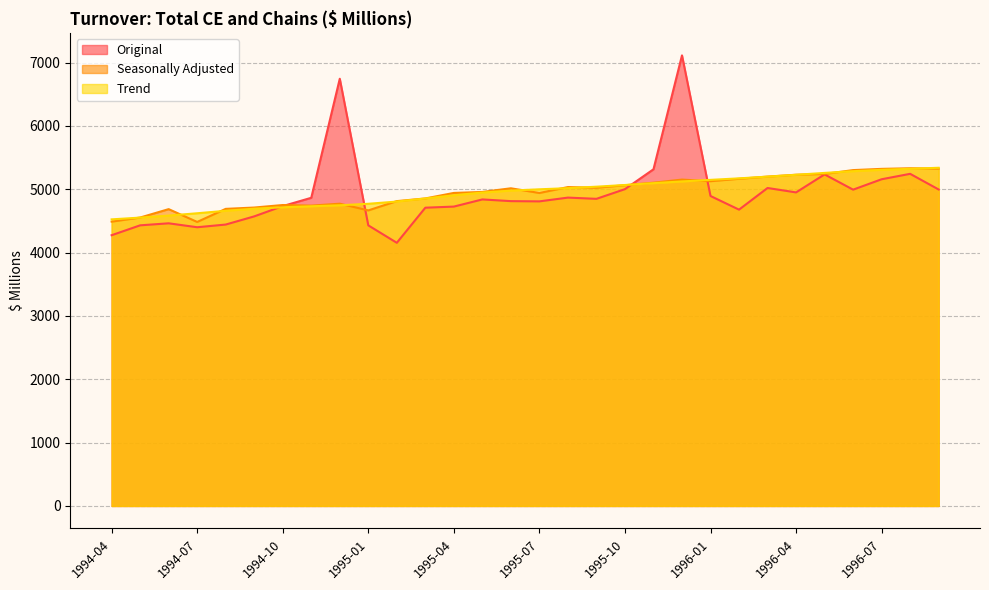

What are all the series names shown in the legend?

Original, Seasonally Adjusted, Trend